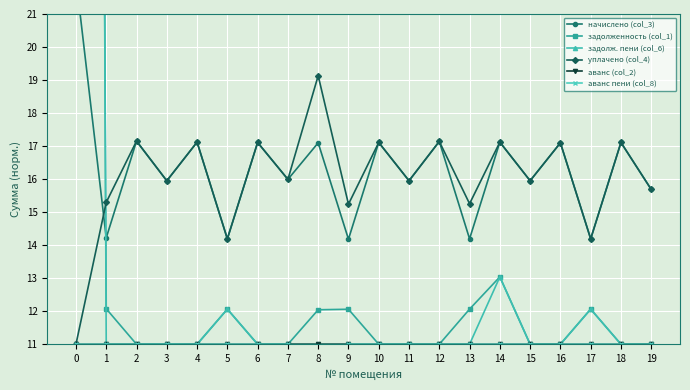

How many data points in аванс пени (col_8) are less than 11?

1